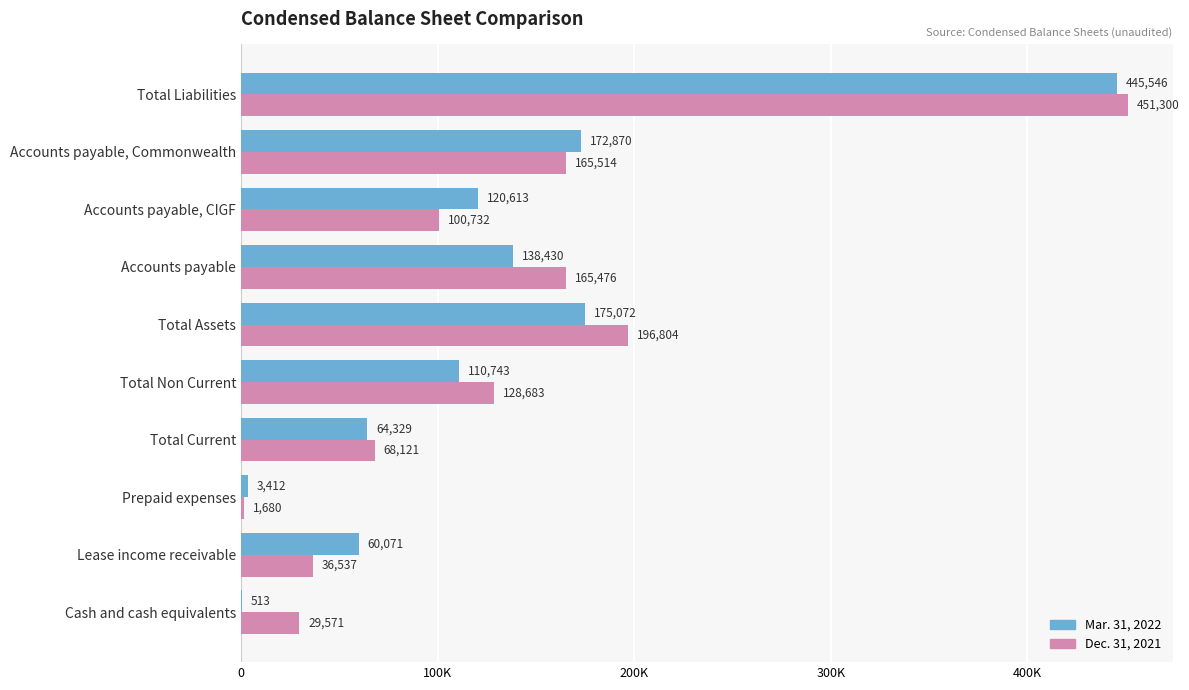

What are all the series names shown in the legend?

Mar. 31, 2022, Dec. 31, 2021